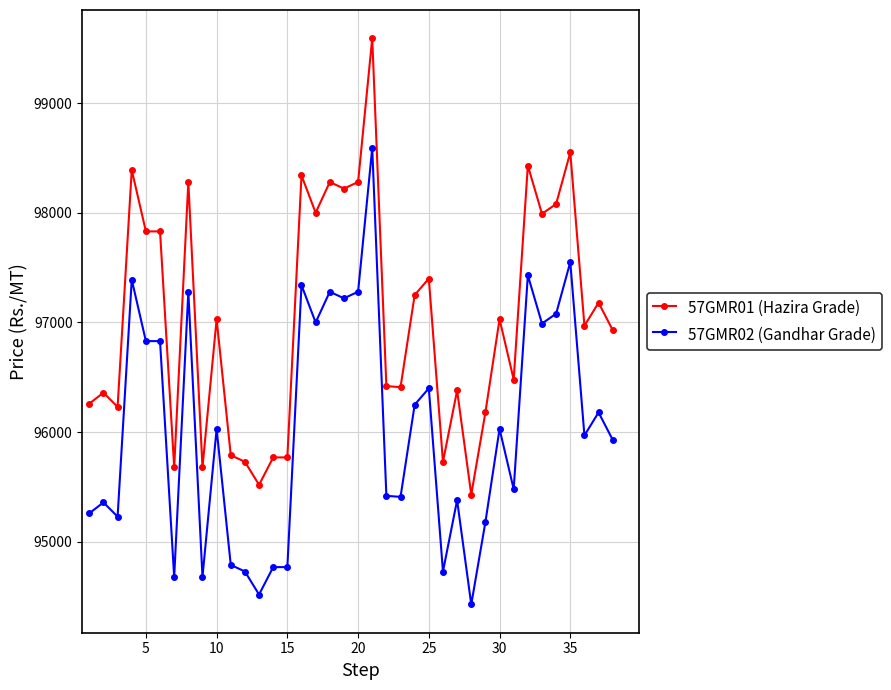

At how many categories does at least one series exceed 94868?

38